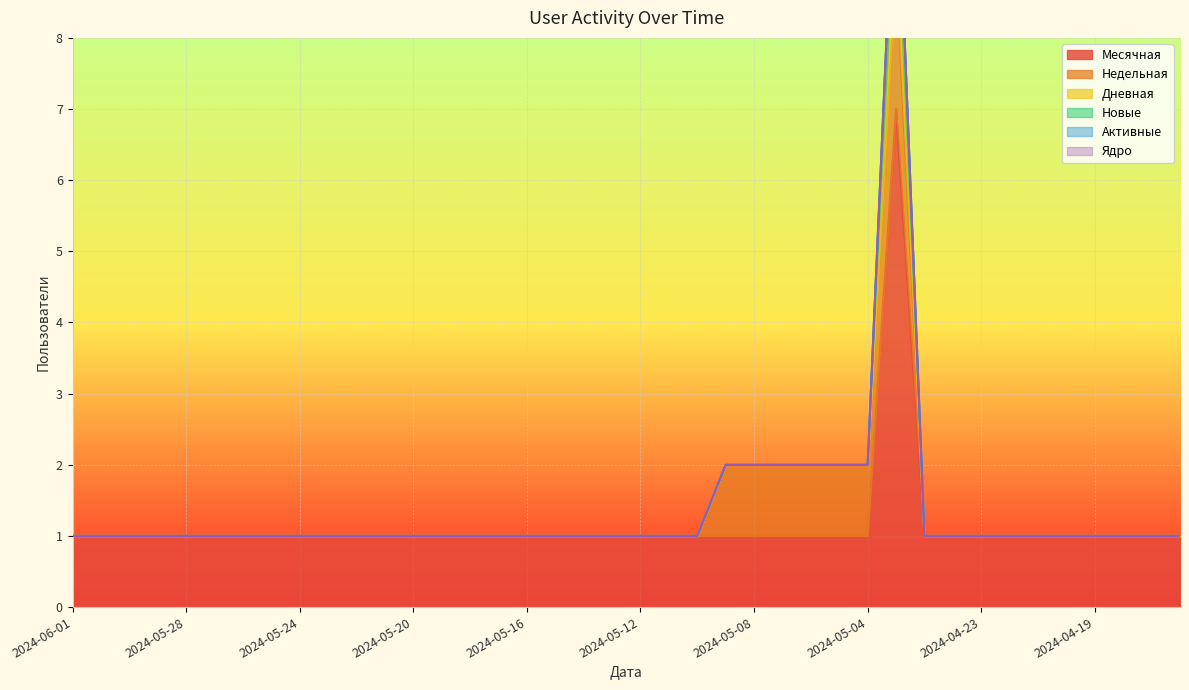

Reading left to right, extract all data points from this chart.

Месячная: 1	1	1	1	1	1	1	1	1	1	1	1	1	1	1	1	1	1	1	1	1	1	1	1	1	1	1	1	1	7	1	1	1	1	1	1	1	1	1	1
Недельная: 0	0	0	0	0	0	0	0	0	0	0	0	0	0	0	0	0	0	0	0	0	0	0	1	1	1	1	1	1	2	0	0	0	0	0	0	0	0	0	0
Дневная: 0	0	0	0	0	0	0	0	0	0	0	0	0	0	0	0	0	0	0	0	0	0	0	0	0	0	0	0	0	1	0	0	0	0	0	0	0	0	0	0
Новые: 0	0	0	0	0	0	0	0	0	0	0	0	0	0	0	0	0	0	0	0	0	0	0	0	0	0	0	0	0	1	0	0	0	0	0	0	0	0	0	0
Активные: 0	0	0	0	0	0	0	0	0	0	0	0	0	0	0	0	0	0	0	0	0	0	0	0	0	0	0	0	0	0	0	0	0	0	0	0	0	0	0	0
Ядро: 0	0	0	0	0	0	0	0	0	0	0	0	0	0	0	0	0	0	0	0	0	0	0	0	0	0	0	0	0	0	0	0	0	0	0	0	0	0	0	0